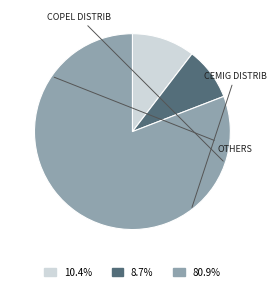

Is there a majority slice in this chart?

Yes